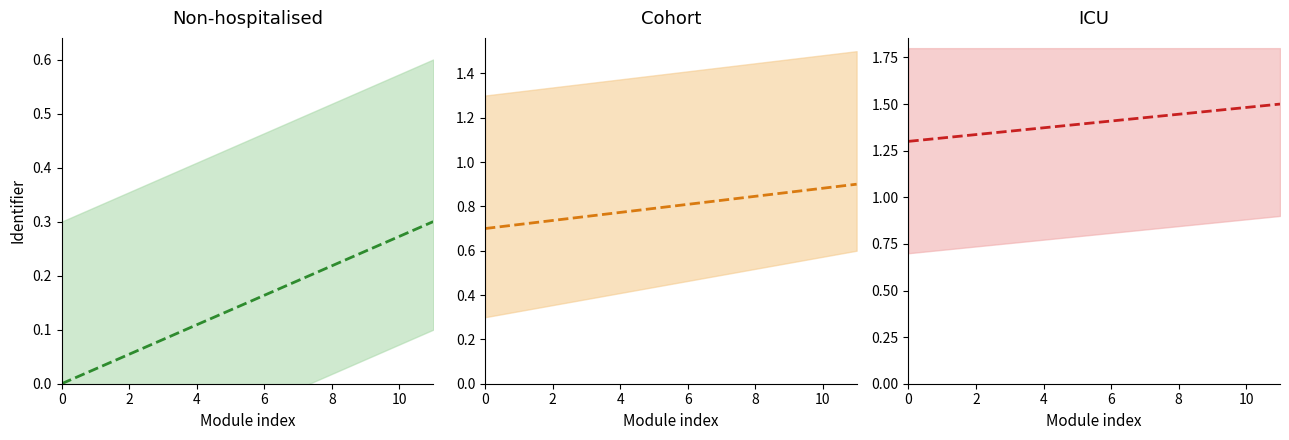

What is the value of the Cohort (center) point at the 2nd from the left?

0.9